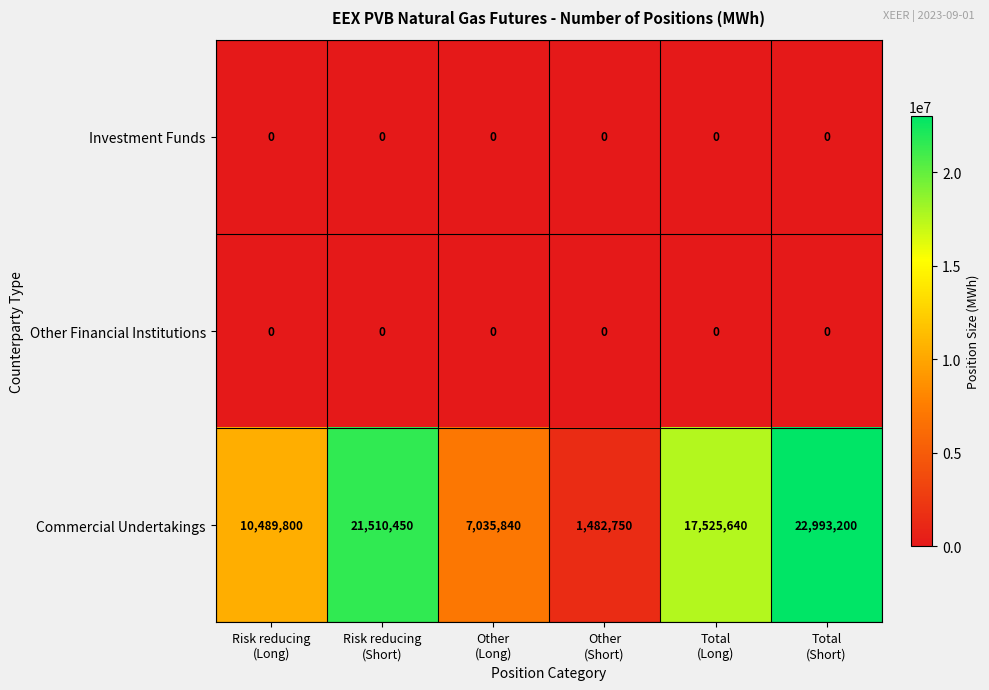

At which category is the sum across all series the highest?

Total
(Short)